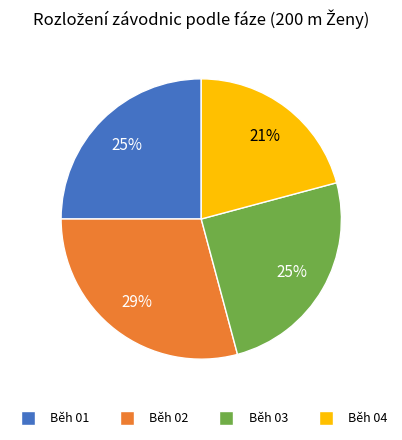

Is there a majority slice in this chart?

No